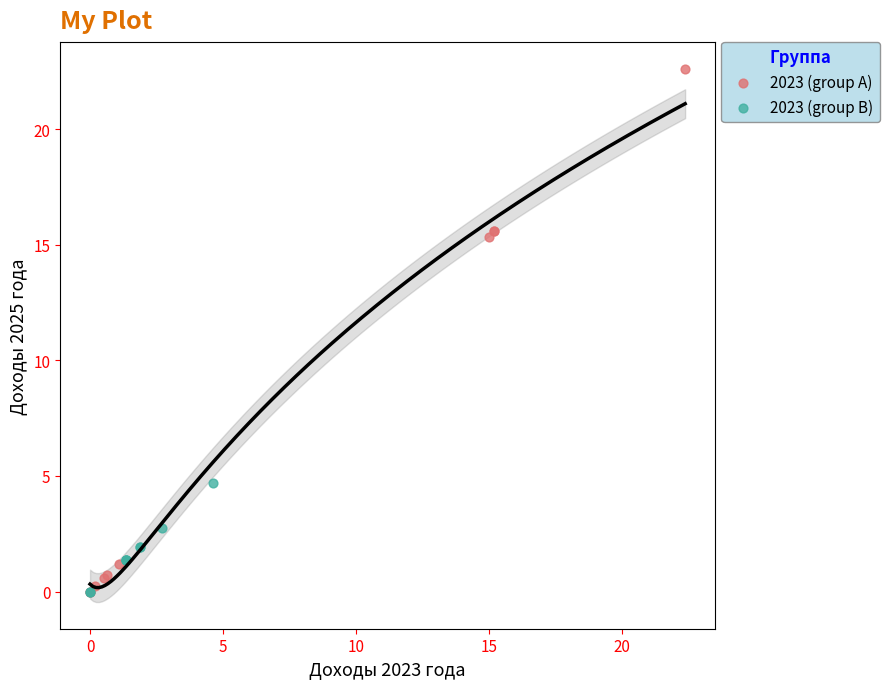

Which series reaches the maximum Y coordinate?

2023 (group A)